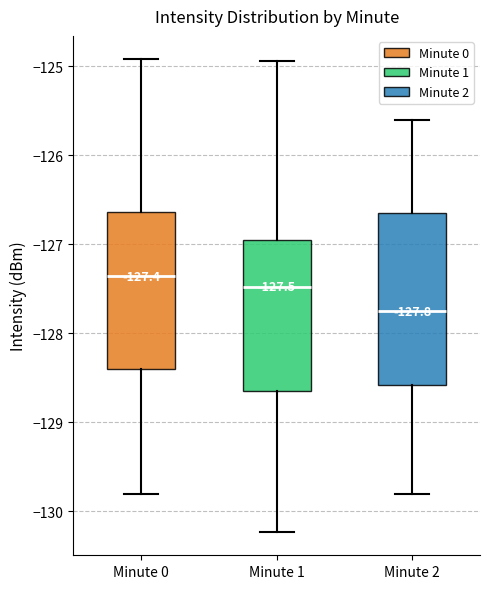

Which box has the lowest median line?

Minute 2